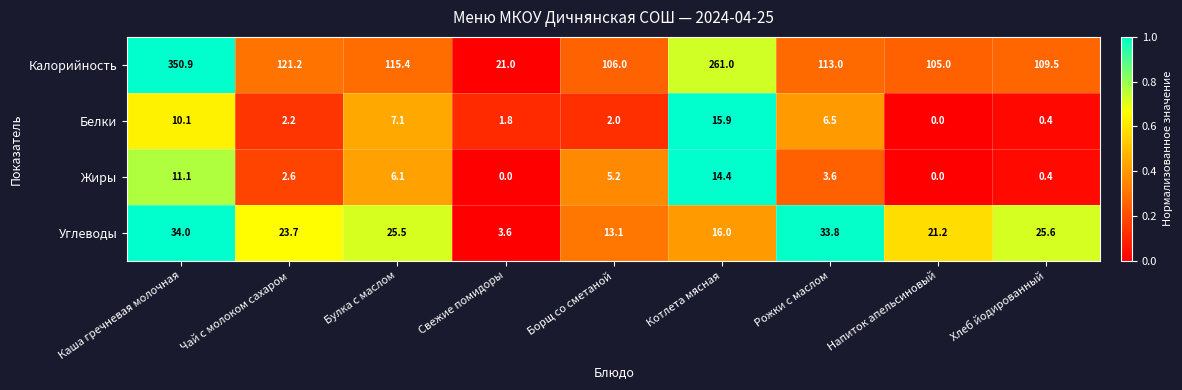

List the series in order of their peak value, lowest first.

Жиры, Белки, Углеводы, Калорийность